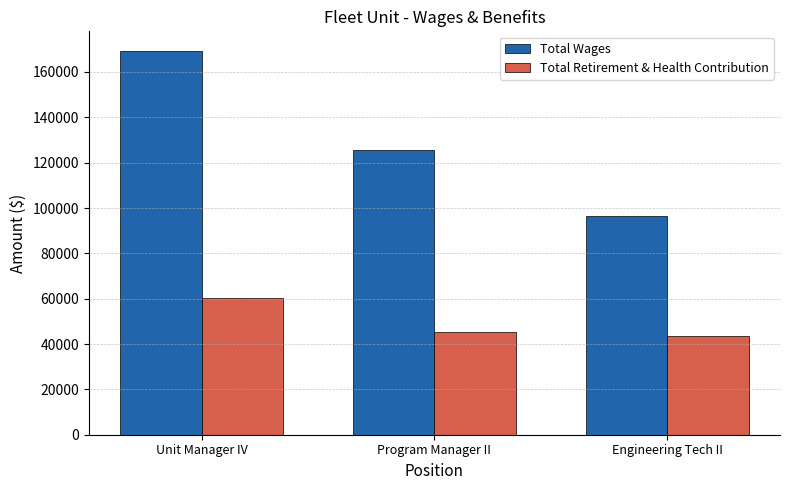

Which series has the largest total across all categories?

Total Wages